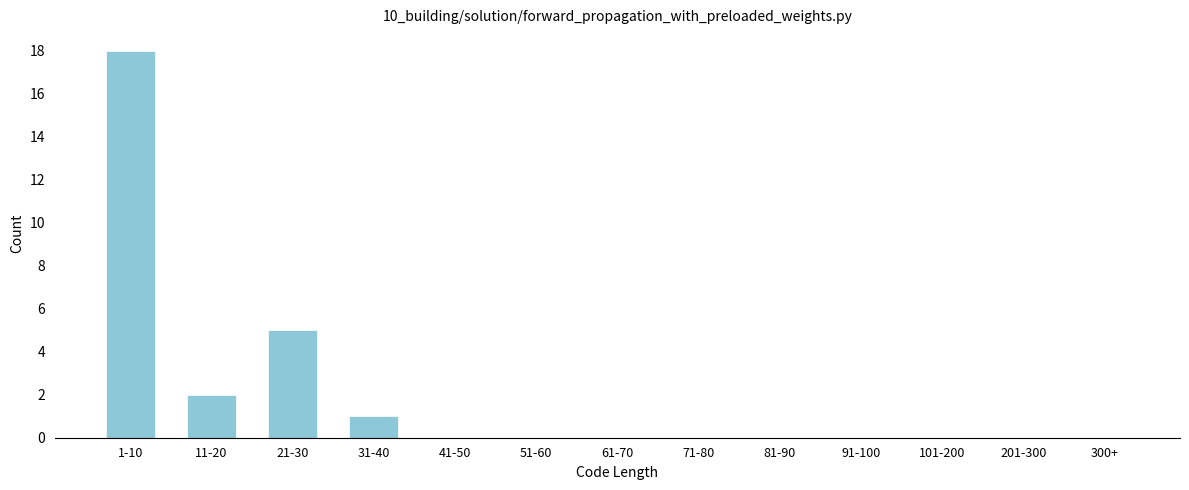

Reading right to left, extract all data points from this chart.

300+=0	201-300=0	101-200=0	91-100=0	81-90=0	71-80=0	61-70=0	51-60=0	41-50=0	31-40=1	21-30=5	11-20=2	1-10=18